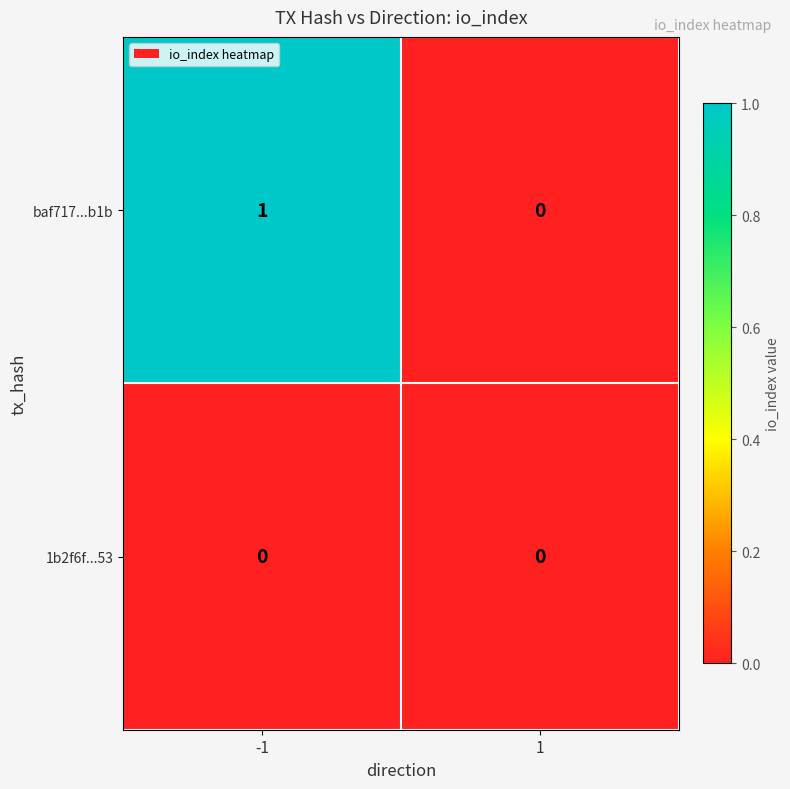

Rank the categories by baf717...b1b value from highest to lowest.

-1, 1